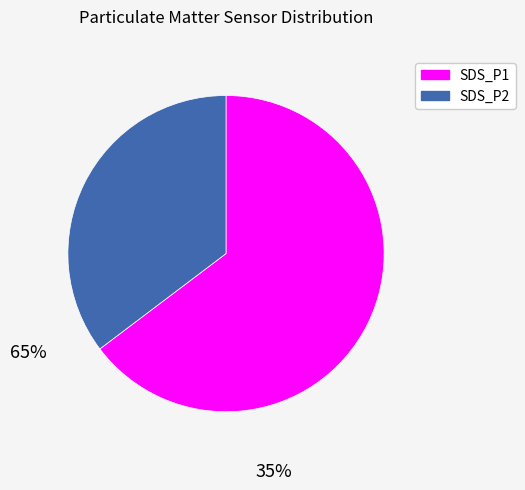

Which category accounts for the majority?

SDS_P1